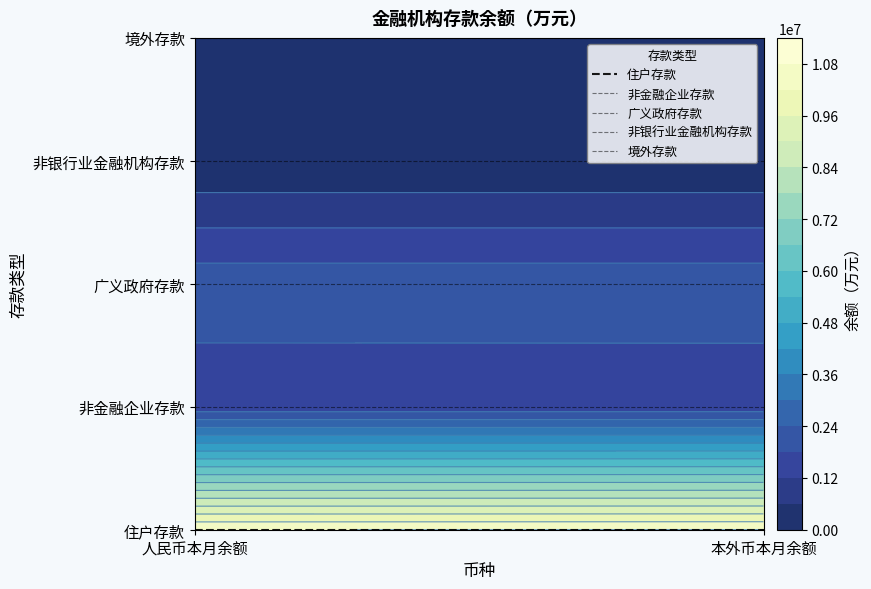

Rank the series at 本外币本月余额 from highest to lowest value.

境外存款, 非银行业金融机构存款, 广义政府存款, 非金融企业存款, 住户存款